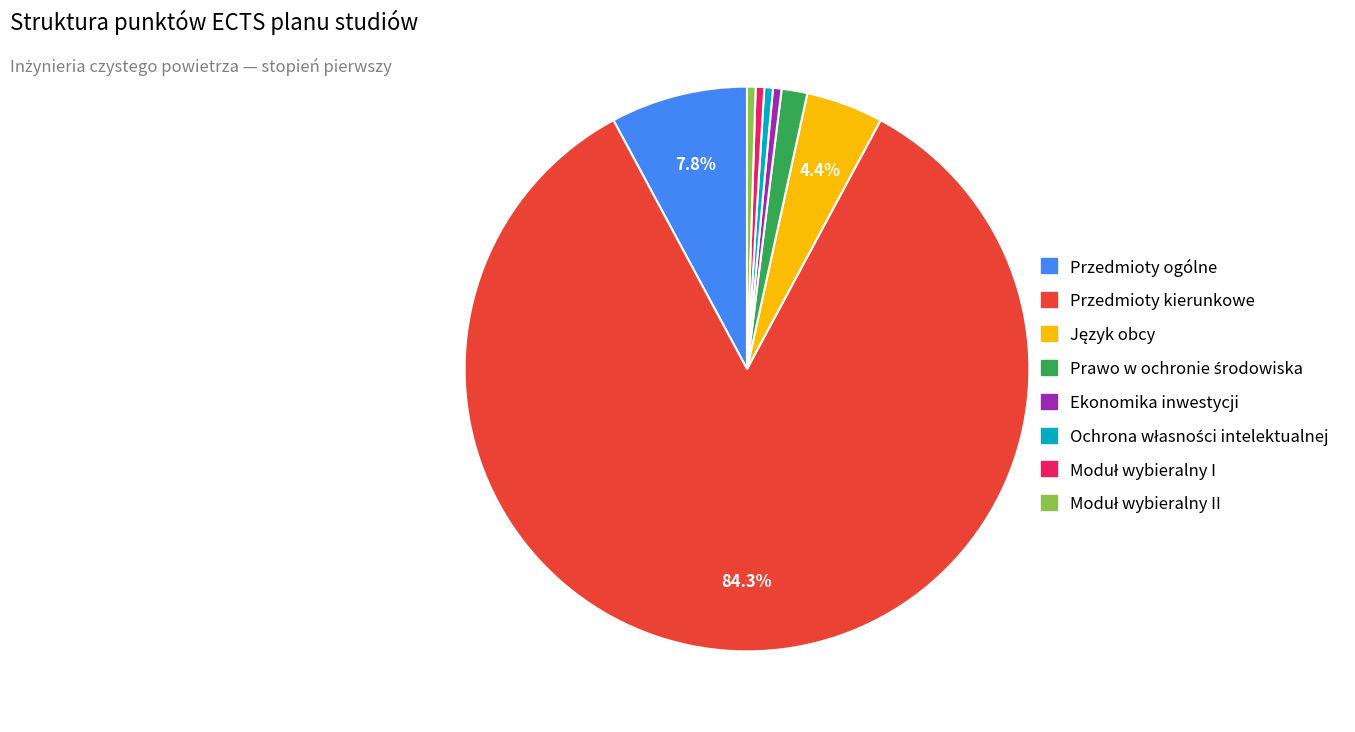

Which category has the biggest portion of the pie?

Przedmioty kierunkowe